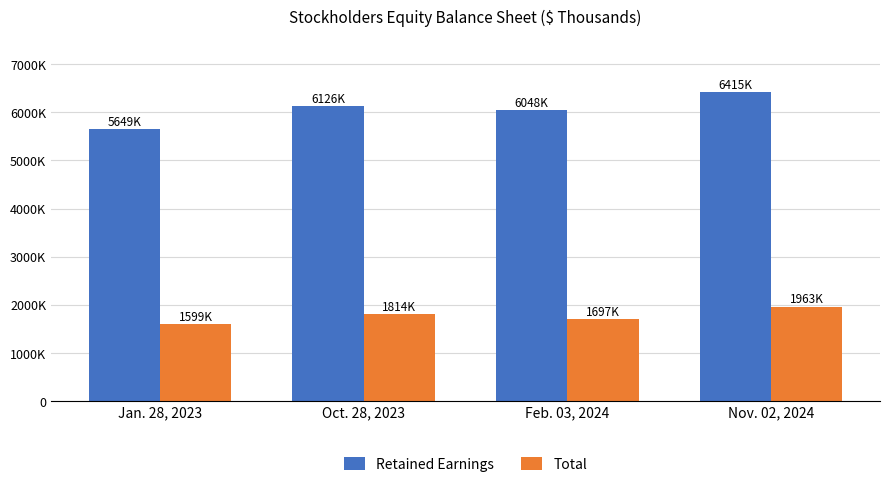

Does the chart contain any negative values?

No